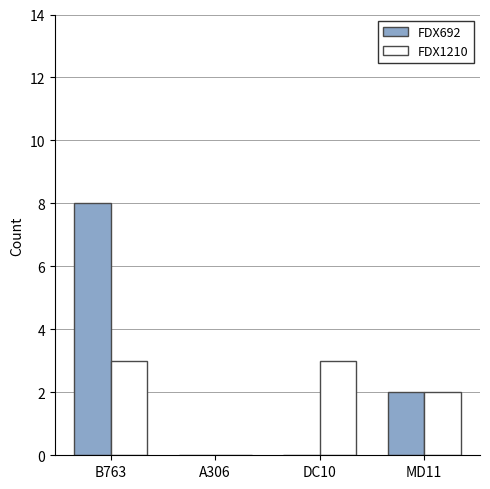

Where is FDX692 nearest to the value 4?

MD11